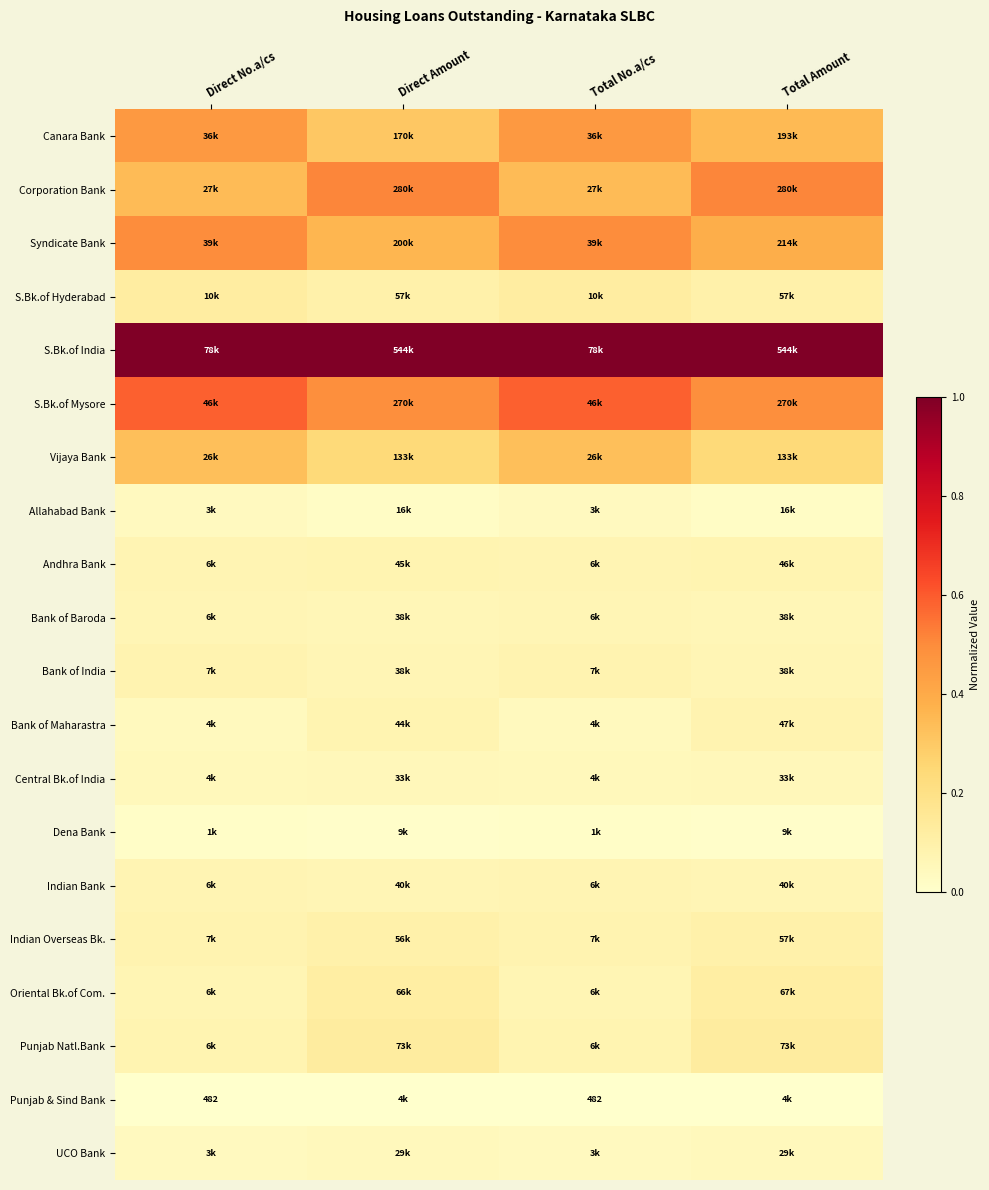

List the series in order of their peak value, highest first.

S.Bk.of India, S.Bk.of Mysore, Corporation Bank, Syndicate Bank, Canara Bank, Vijaya Bank, Punjab Natl.Bank, S.Bk.of Hyderabad, Oriental Bk.of Com., Indian Overseas Bk., Bank of India, Bank of Maharastra, Andhra Bank, Indian Bank, Bank of Baroda, Central Bk.of India, UCO Bank, Allahabad Bank, Dena Bank, Punjab & Sind Bank